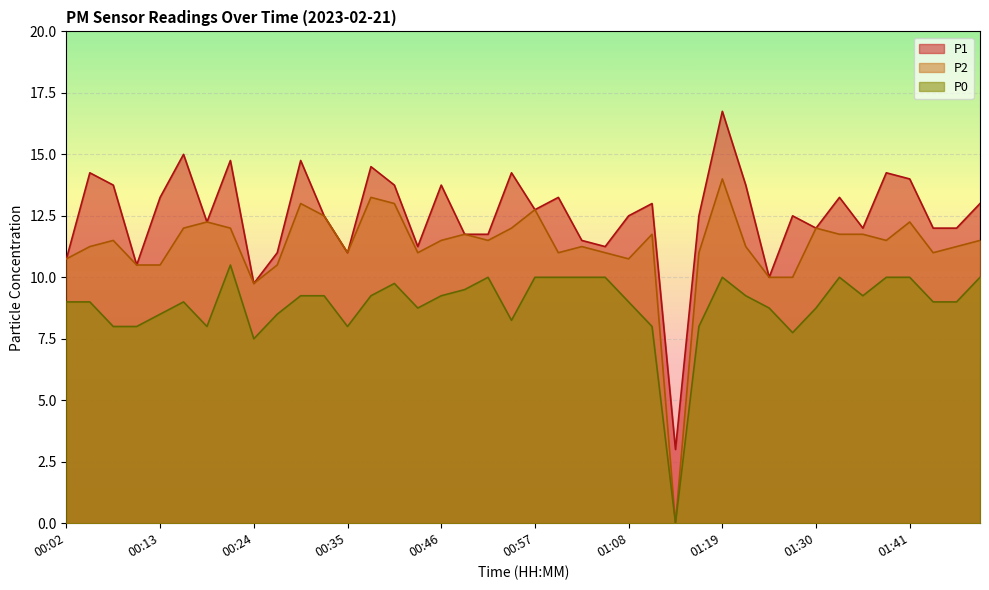

What is the difference between the P2 values at 00:07 and 01:27?

1.5